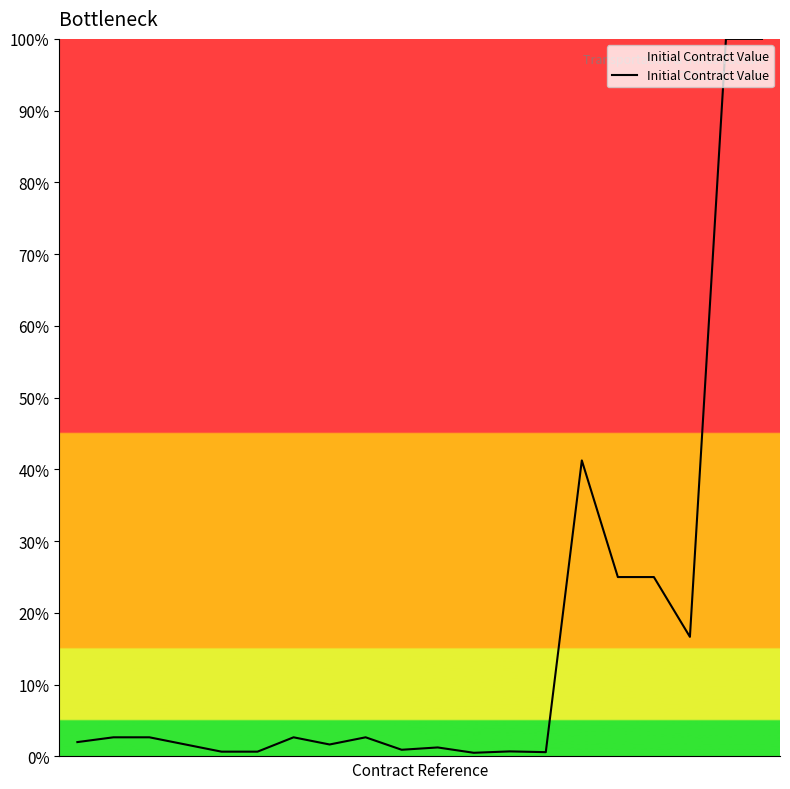

What is the greatest value displayed?

100.0